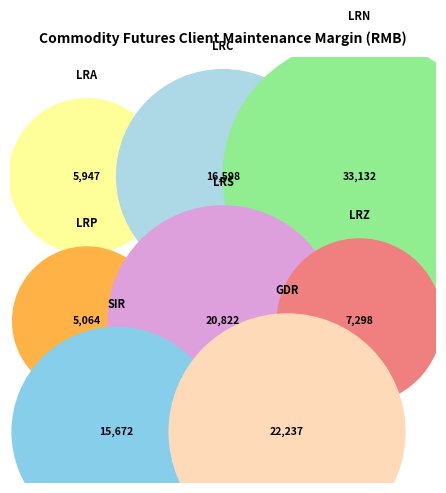

To the nearest percent, what is the difference between the largest and smallest slice percentages?

22%